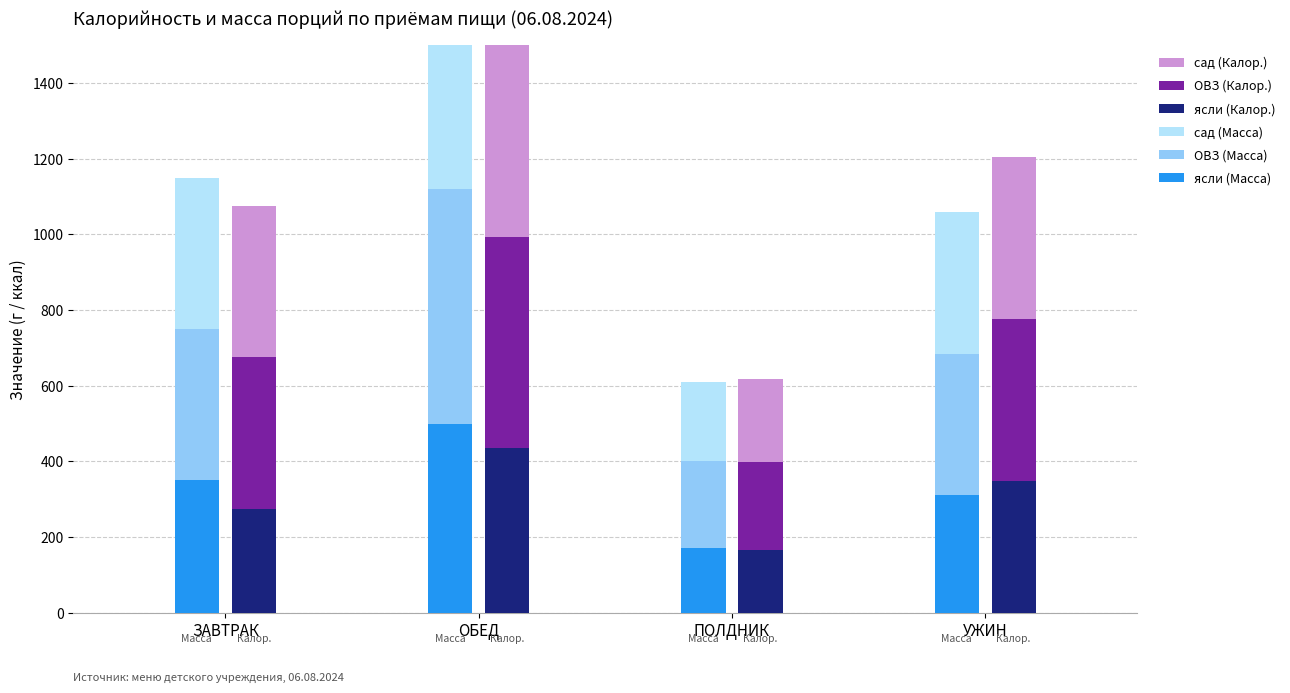

Reading left to right, what are all the values shown in this chart?

ясли (Масса): 350.0	500.0	170.0	310.0
ОВЗ (Масса): 400.0	620.0	230.0	375.0
сад (Масса): 400.0	620.0	210.0	375.0
ясли (Калор.): 275.5	436.6	165.5	348.1
ОВЗ (Калор.): 400.0	557.1	232.0	428.4
сад (Калор.): 400.0	557.1	221.4	428.4